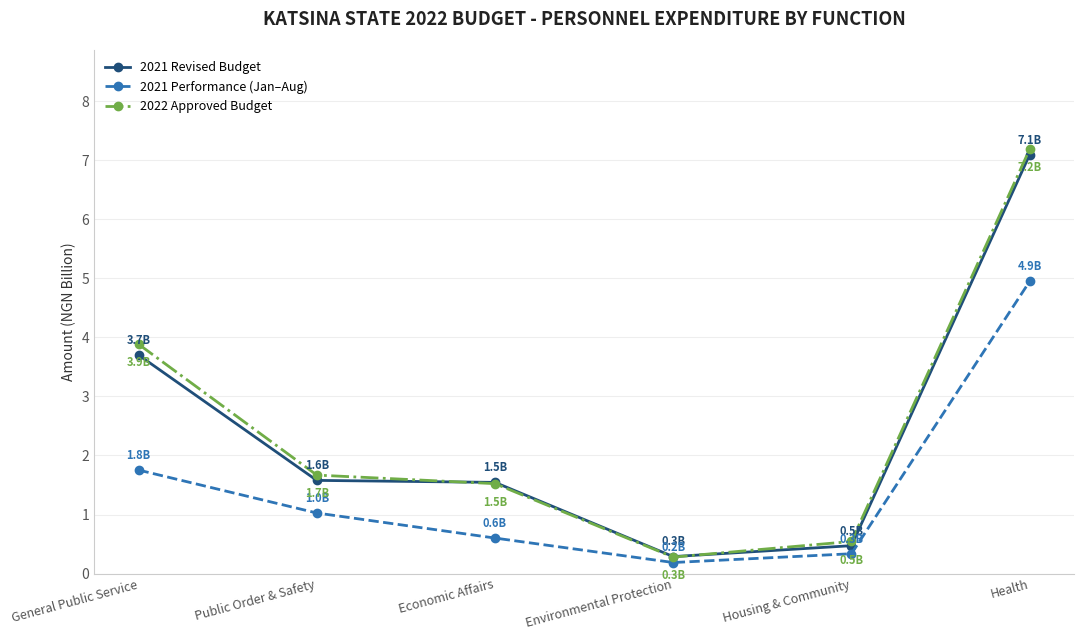

What is the minimum value for 2021 Revised Budget?

0.3